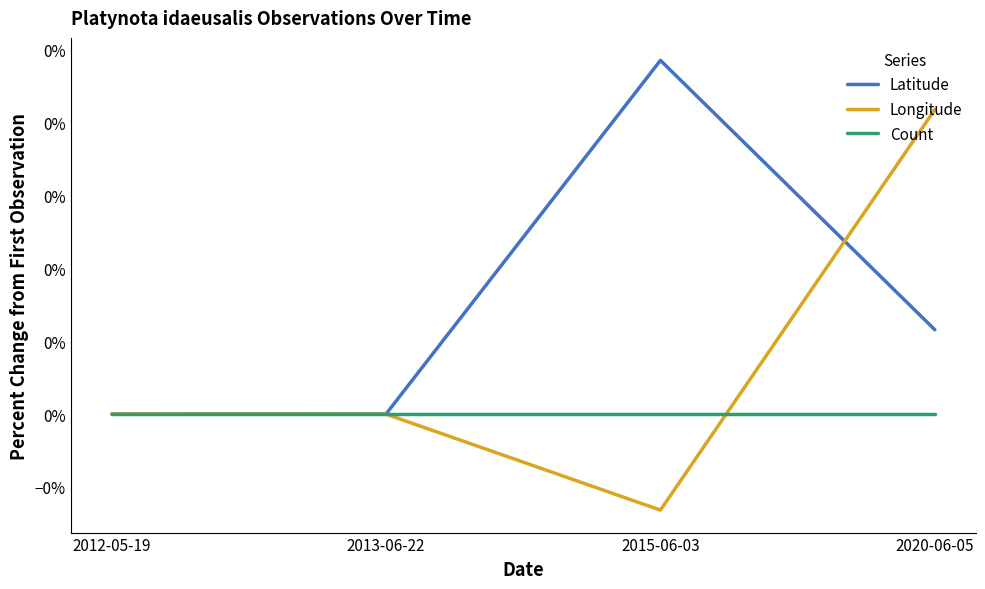

At which category is the sum across all series the highest?

2020-06-05